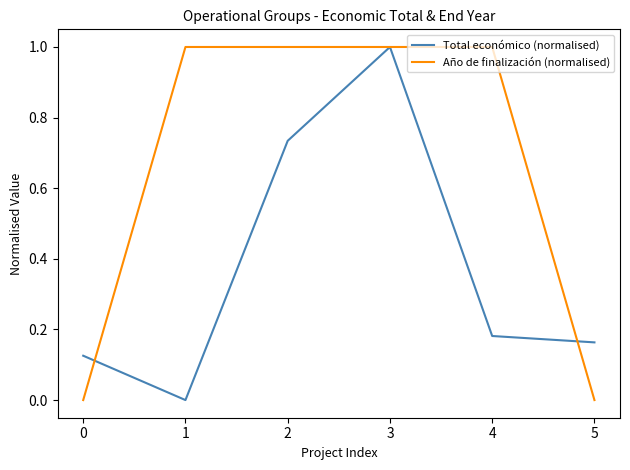

Rank the series at 2 from lowest to highest value.

Total económico (normalised), Año de finalización (normalised)